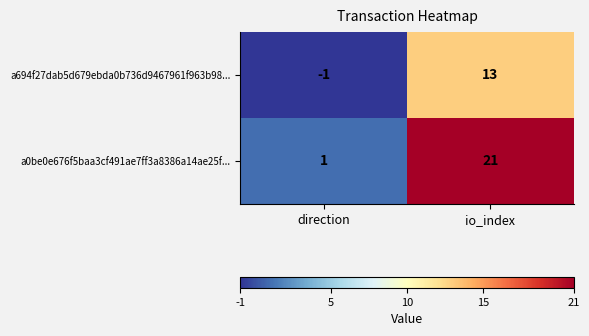

Between direction and io_index, which series saw the biggest shift?

a0be0e676f5baa3cf491ae7ff3a8386a14ae25f...